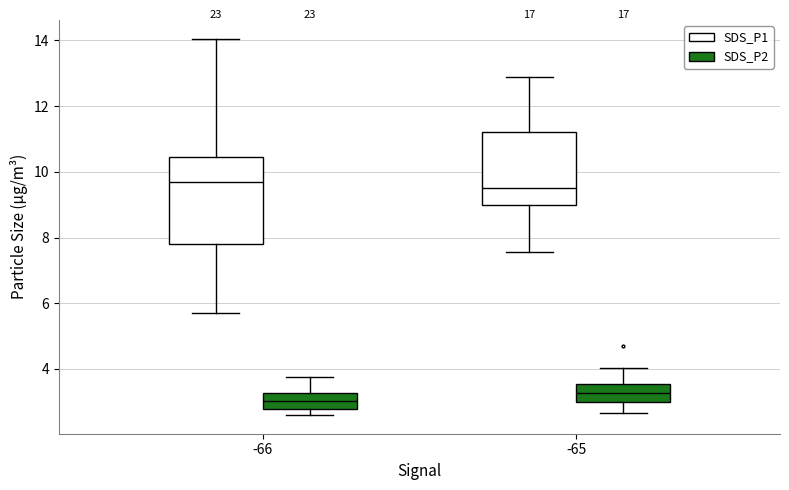

Which box's median line is the lowest?

-66 (SDS_P2)